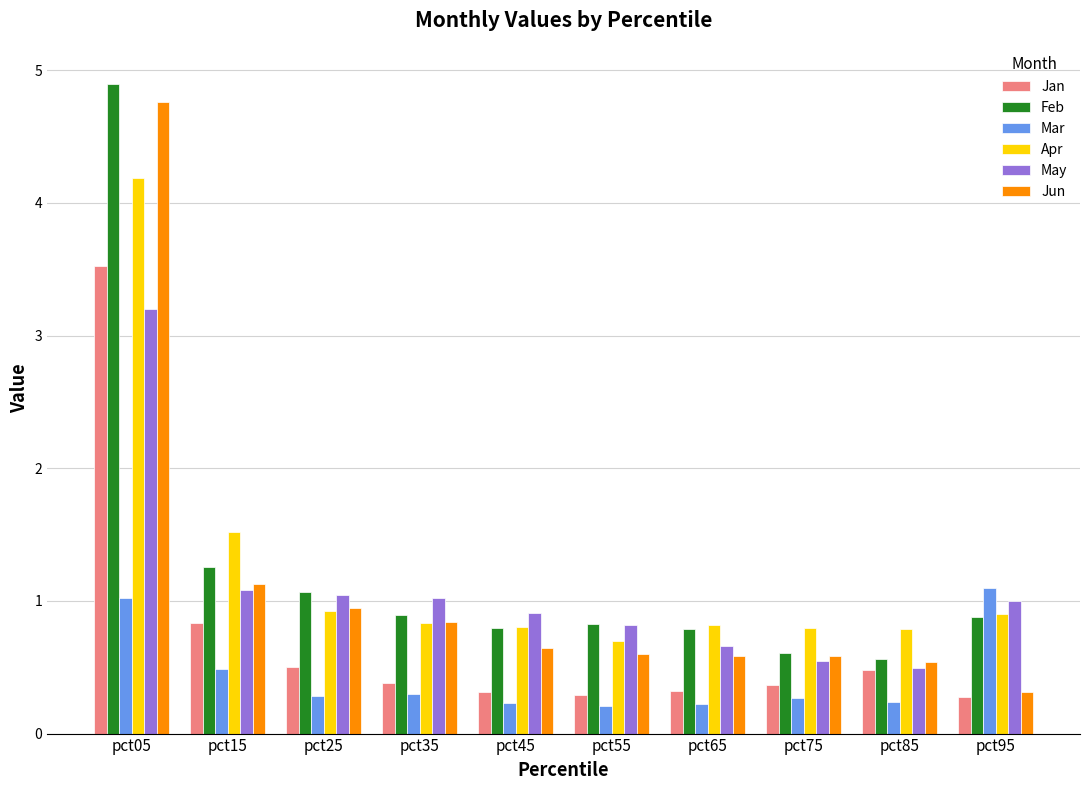

Reading right to left, extract all data points from this chart.

Jan: 0.3	0.5	0.4	0.3	0.3	0.3	0.4	0.5	0.8	3.5
Feb: 0.9	0.6	0.6	0.8	0.8	0.8	0.9	1.1	1.3	4.9
Mar: 1.1	0.2	0.3	0.2	0.2	0.2	0.3	0.3	0.5	1.0
Apr: 0.9	0.8	0.8	0.8	0.7	0.8	0.8	0.9	1.5	4.2
May: 1.0	0.5	0.5	0.7	0.8	0.9	1.0	1.0	1.1	3.2
Jun: 0.3	0.5	0.6	0.6	0.6	0.6	0.8	0.9	1.1	4.8